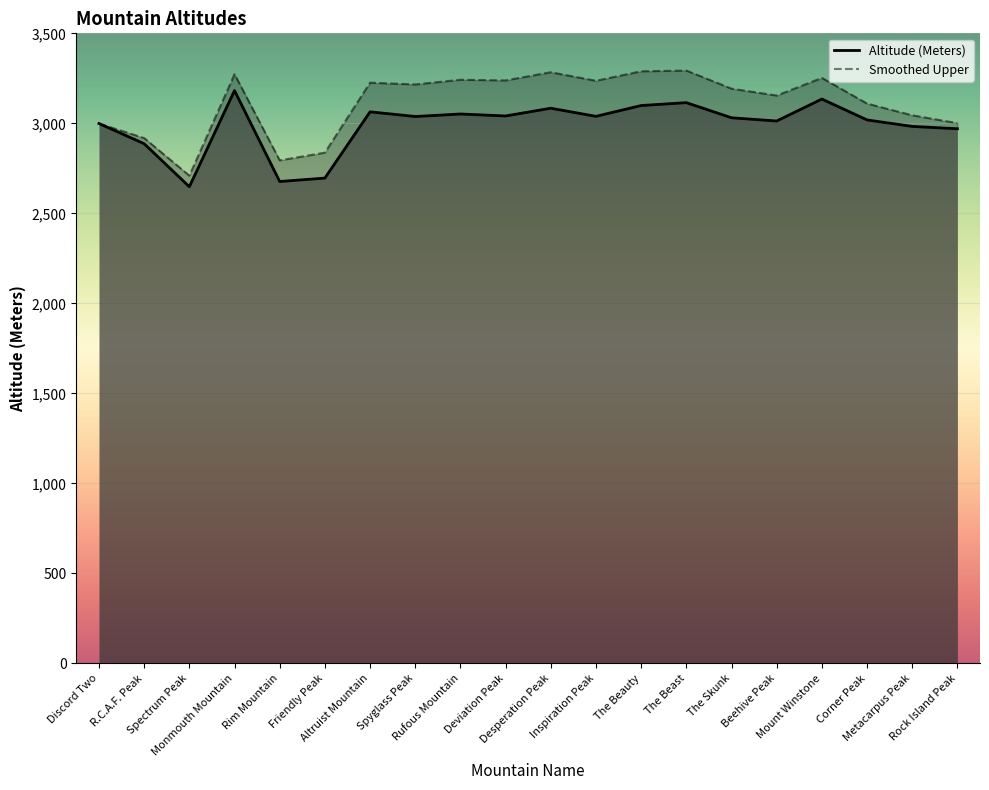

Does the chart display data point markers on the line(s)?

No